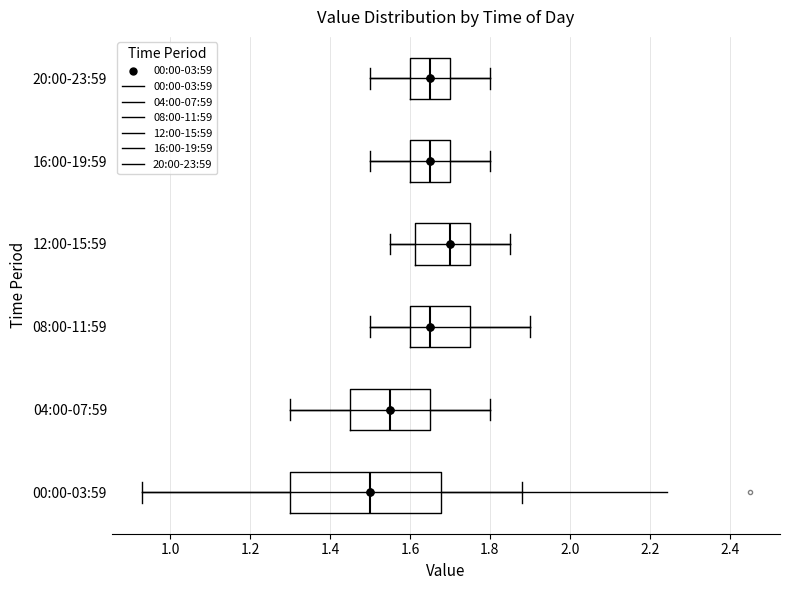

Which box's median line is the furthest to the left?

00:00-03:59